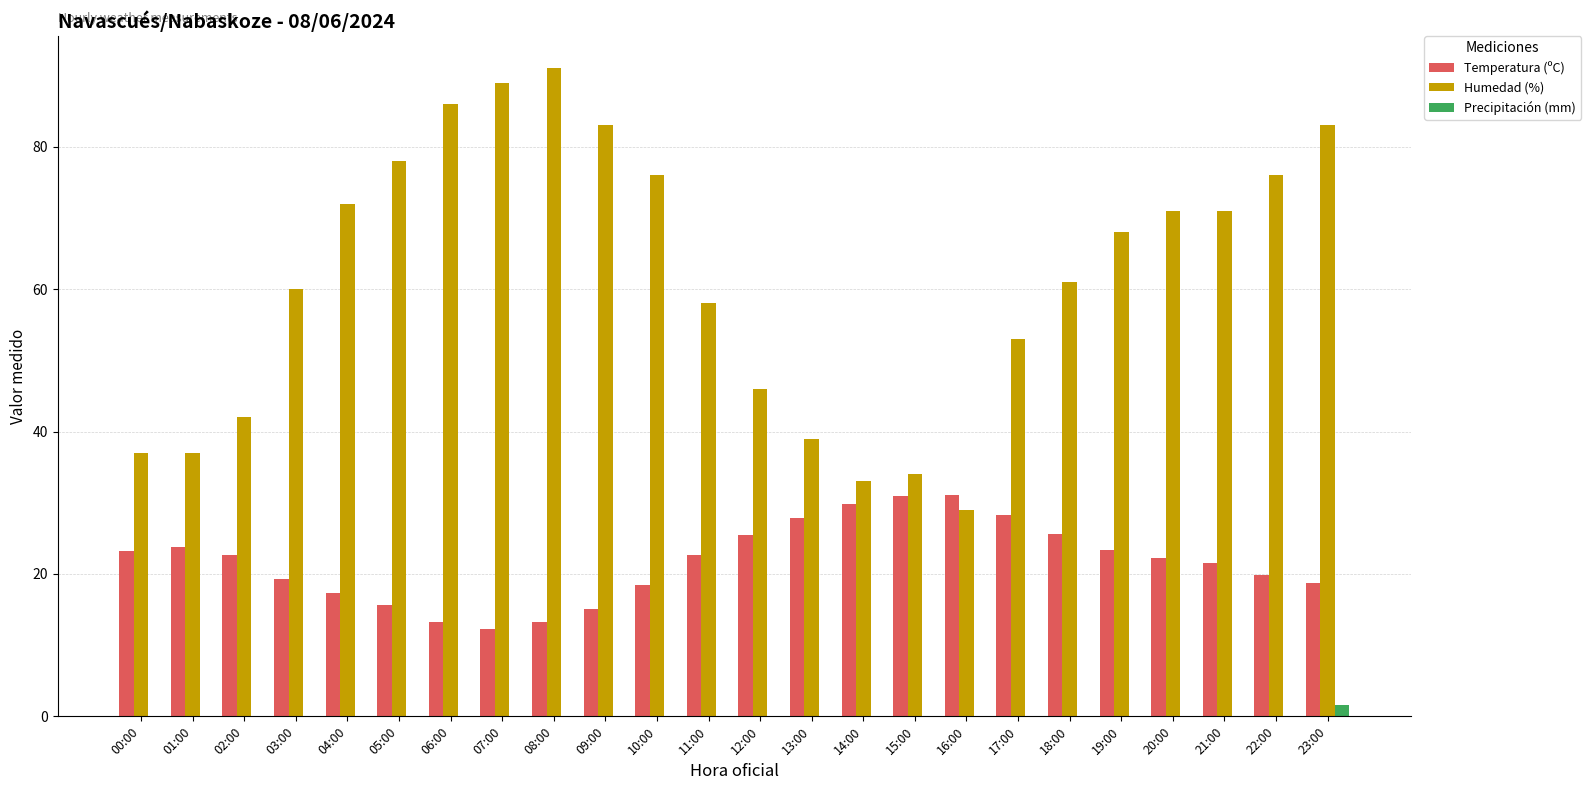

Between 07:00 and 21:00, which series saw the biggest shift?

Humedad (%)